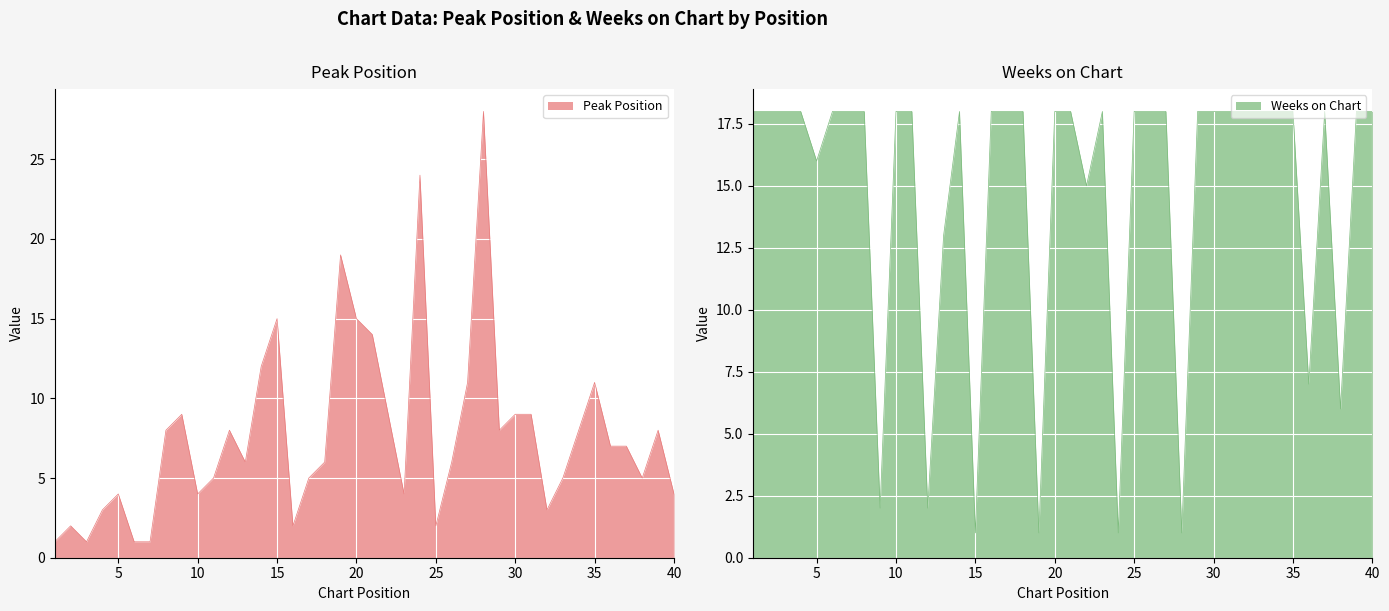

Is the value of Peak Position at 40 greater than the value of Weeks on Chart at 37?

No